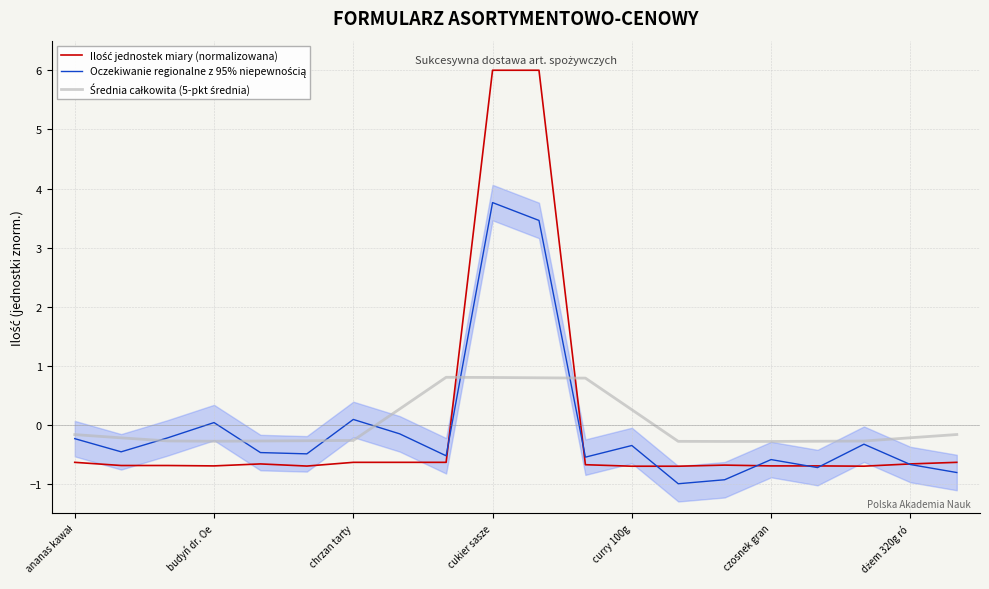

How many positive values does the Ilość jednostek miary (normalizowana) series have?

2